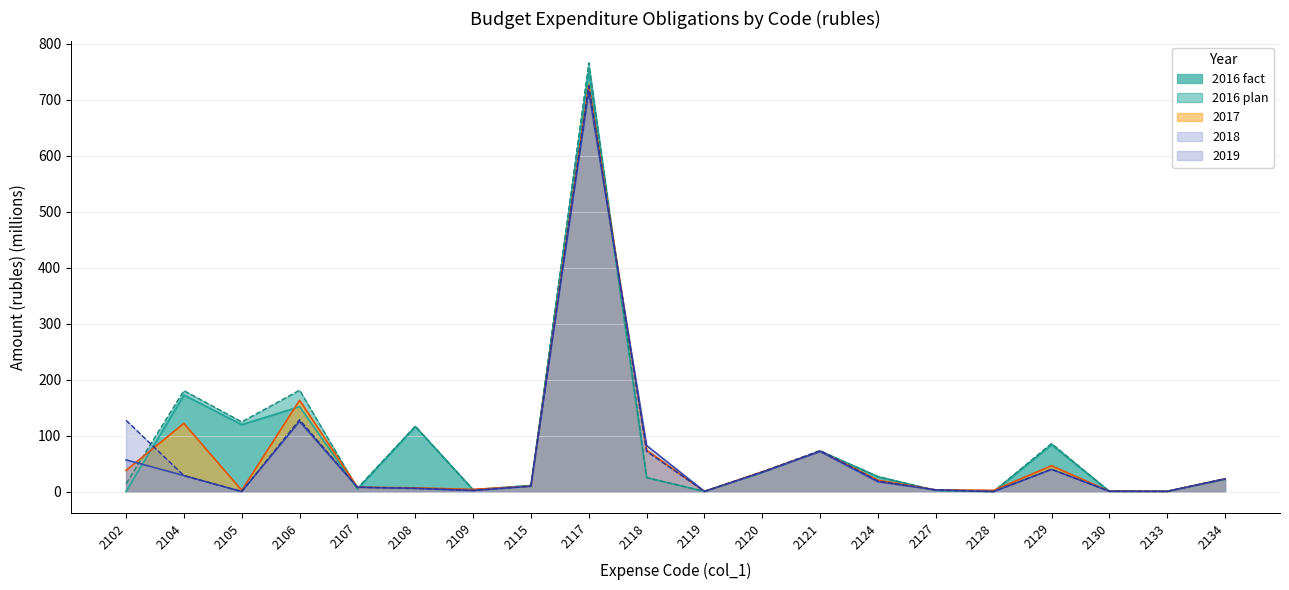

Between 2115 and 2119, which is larger?

2115